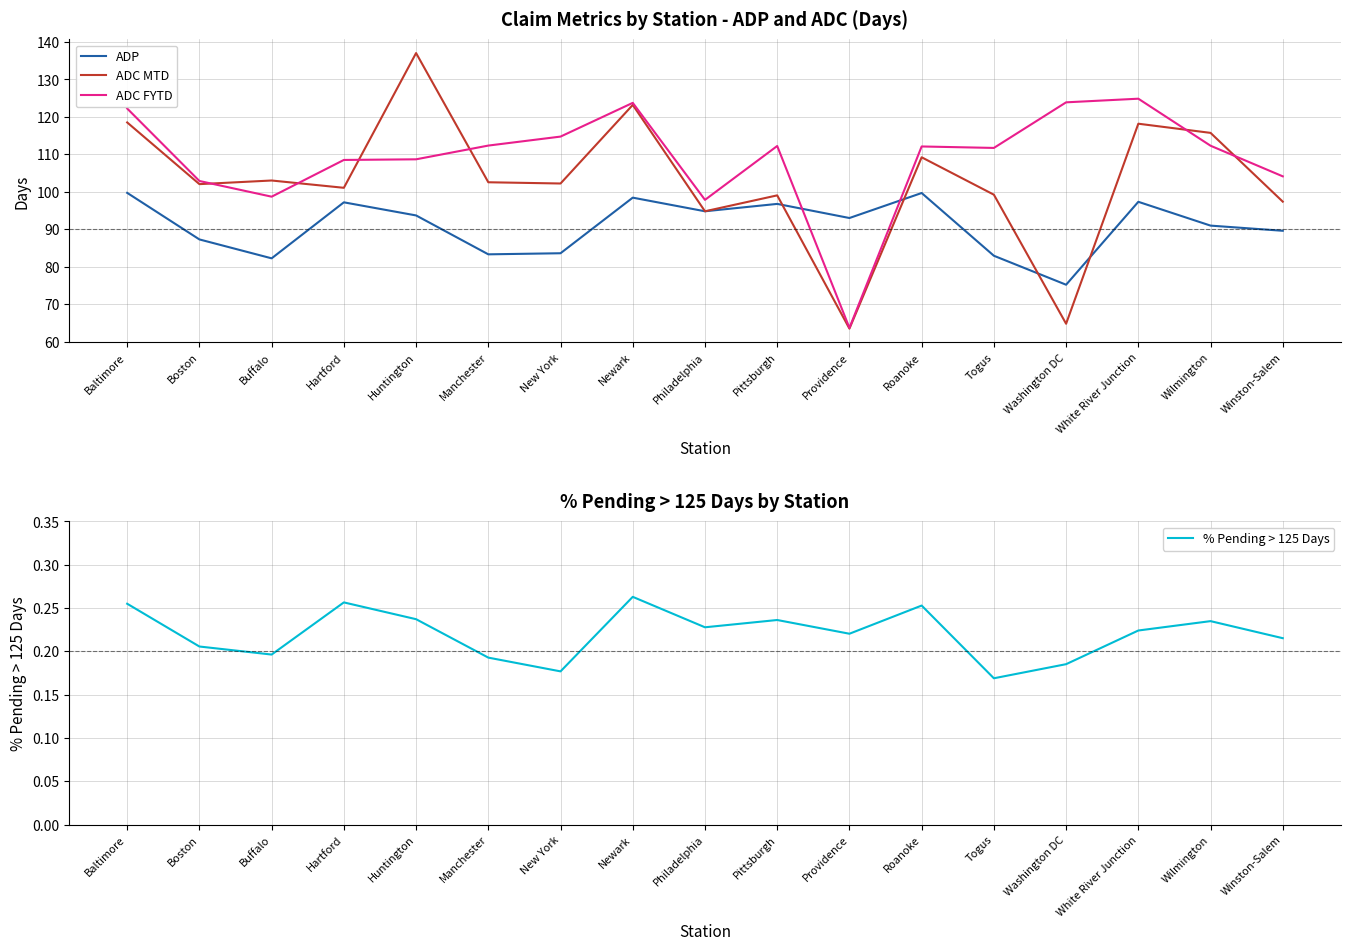

Where is ADC MTD nearest to the value 100?

Togus